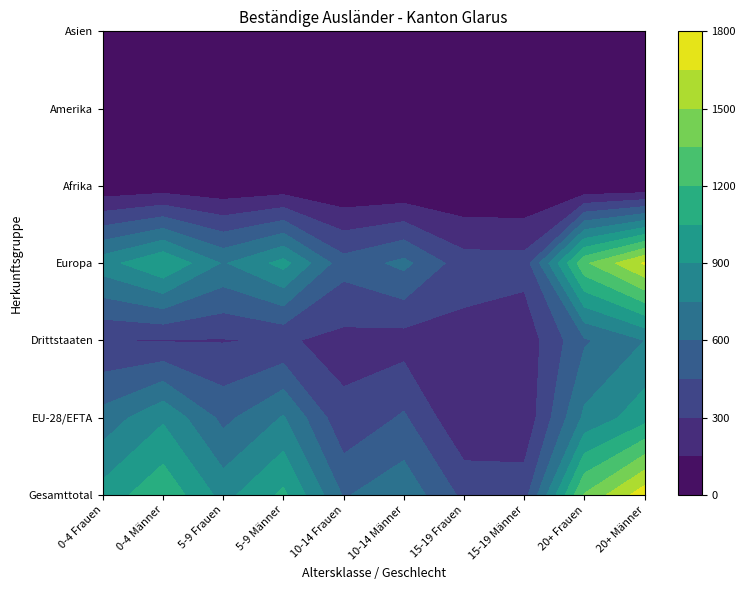

Reading left to right, transcribe all the data shown in this chart.

Gesamttotal: 960	1166	848	1081	585	705	412	384	1362	1741
EU-28/EFTA: 657	876	557	763	330	470	159	182	783	991
Drittstaaten: 303	290	291	318	255	235	253	202	579	750
Europa: 836	1046	734	951	509	640	363	356	1319	1667
Afrika: 34	54	26	47	6	7	3	0	1	3
Amerika: 24	19	36	12	20	8	10	4	11	2
Asien: 66	45	50	71	50	50	36	24	31	69